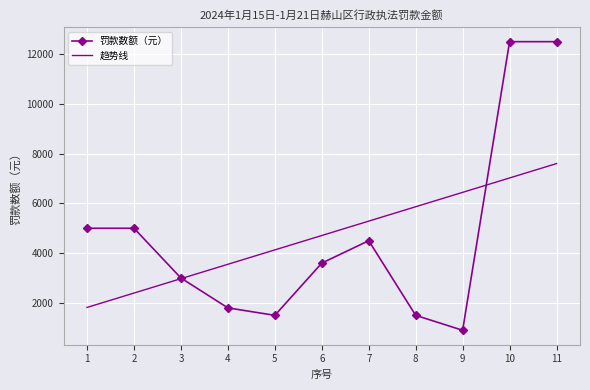

Reading left to right, list all the values displayed in this chart.

罚款数额（元）: 5000.0	5000.0	3000.0	1800.0	1500.0	3600.0	4500.0	1500.0	900.0	12500.0	12500.0
趋势线: 1818.2	2396.4	2974.5	3552.7	4130.9	4709.1	5287.3	5865.5	6443.6	7021.8	7600.0